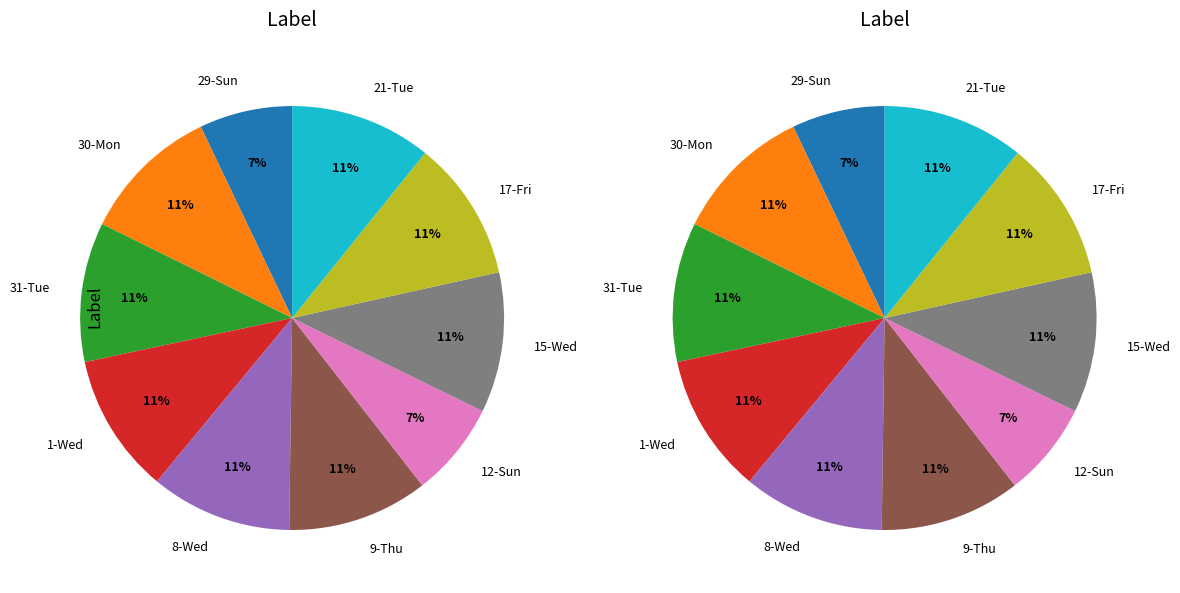

Combined, what portion of the pie is 1-Wed and 9-Thu?

21.4%